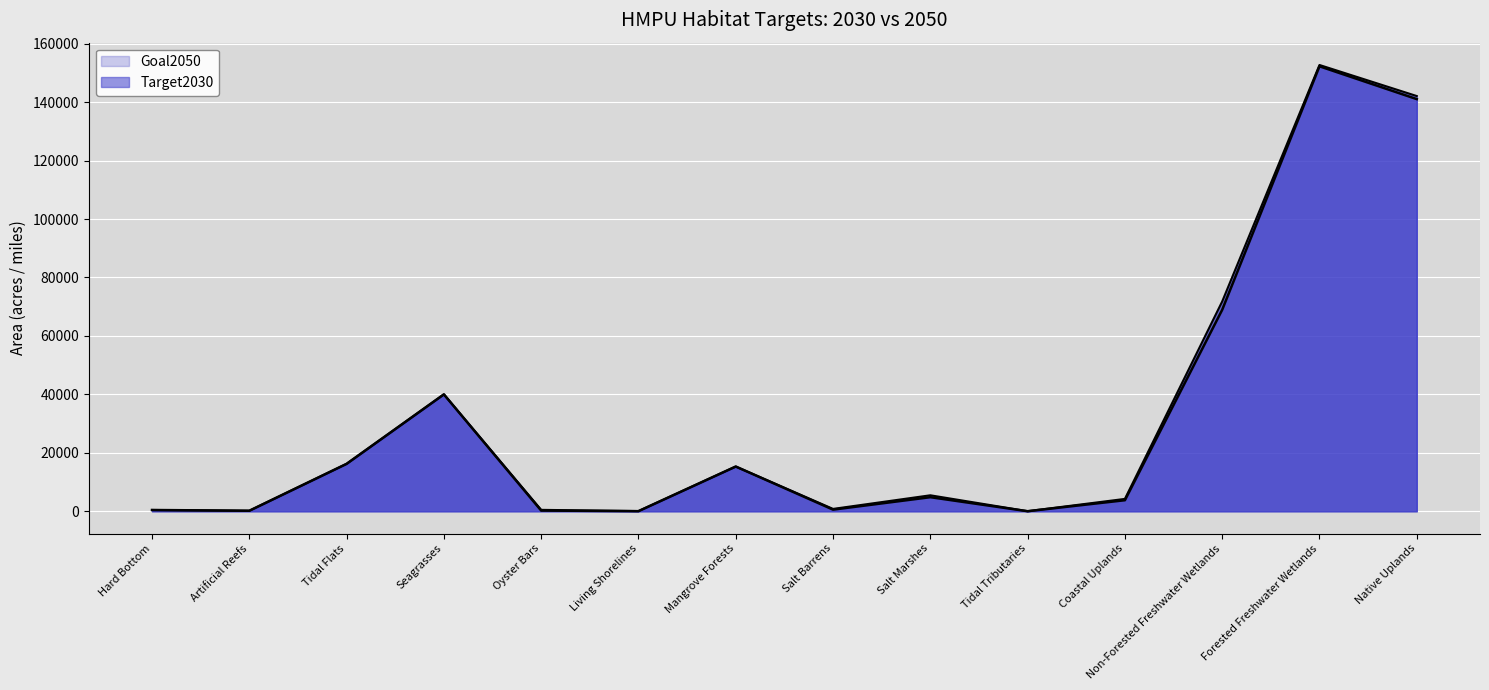

Reading right to left, what are all the values shown in this chart?

Target2030: 141050.0	152282.0	68937.0	3769.0	4.0	4807.0	546.0	15300.0	21.3	221.0	40000.0	16220.0	166.0	423.0
Goal2050: 142100.0	152732.0	71787.0	4219.0	18.0	5457.0	796.0	15300.0	56.3	471.0	40000.0	16220.0	166.0	423.0